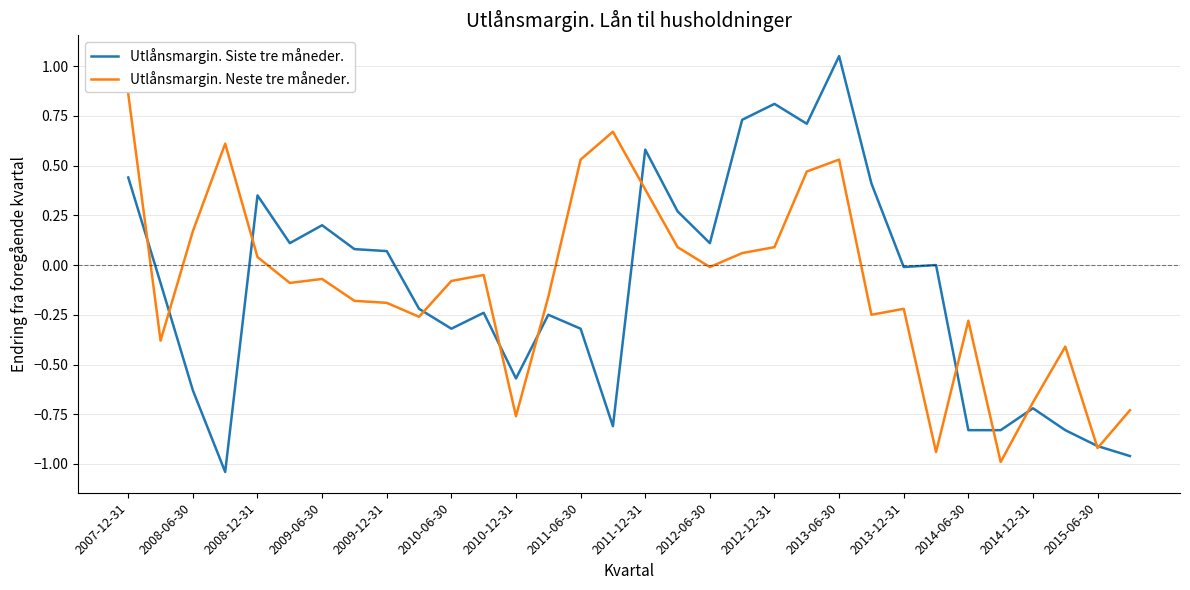

Which series has the largest range (max minus min)?

Utlånsmargin. Siste tre måneder.